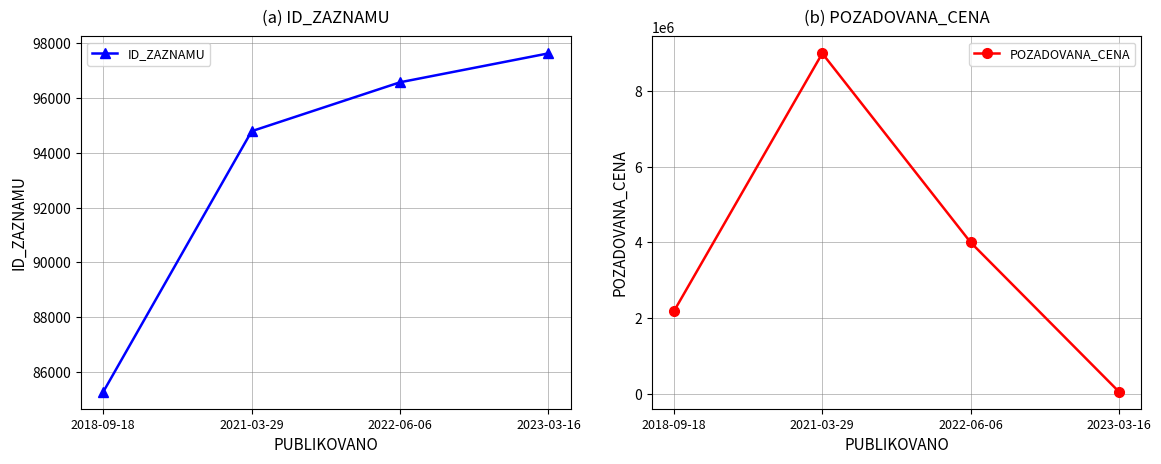

How many interior local peaks does the POZADOVANA_CENA series have?

1